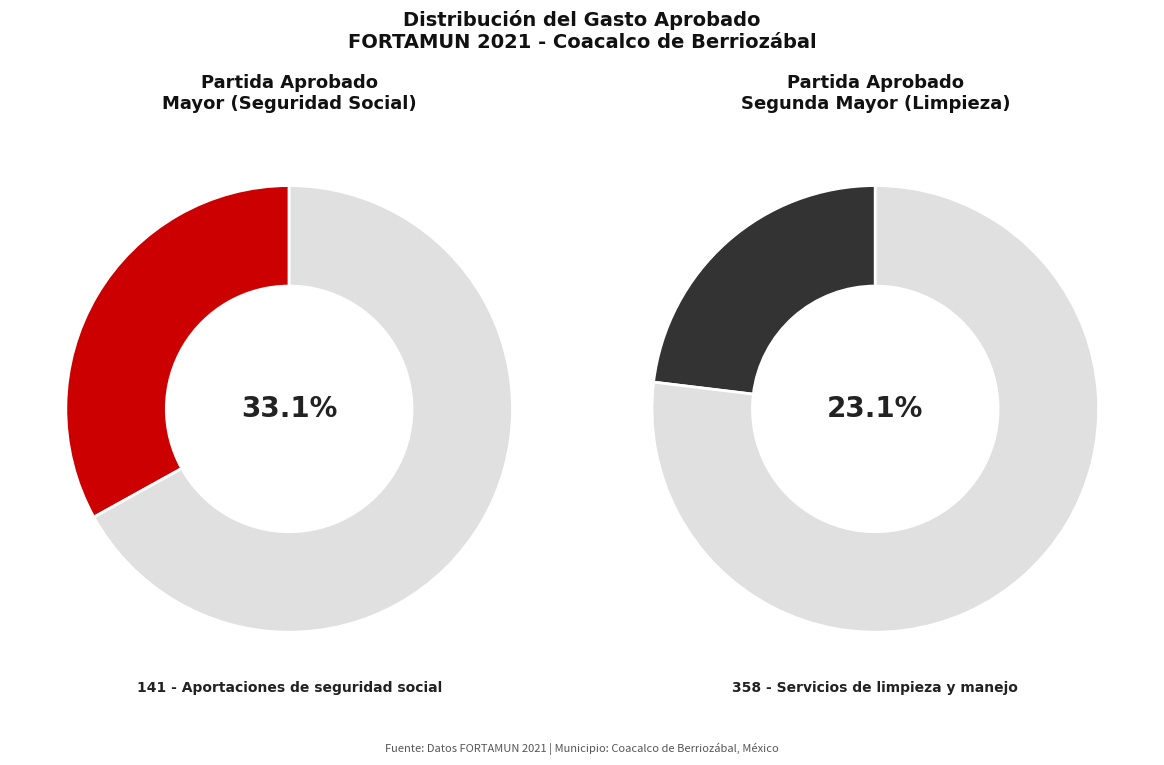

To the nearest percent, what portion does 141 - Aportaciones de seguridad social represent?

33%